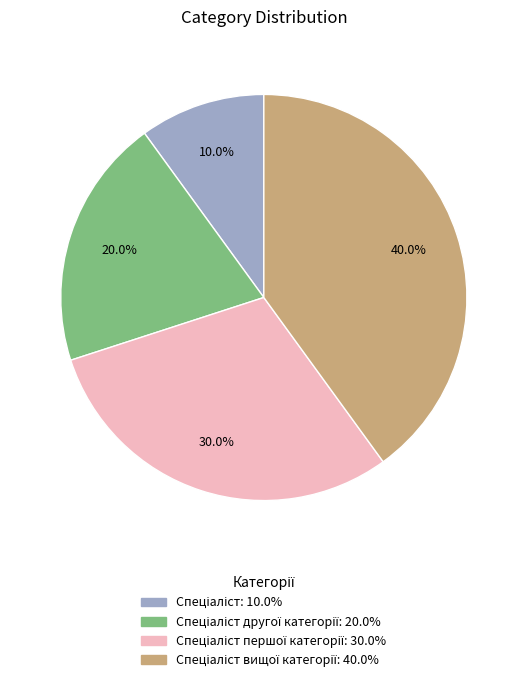

Does any single category account for the majority?

No